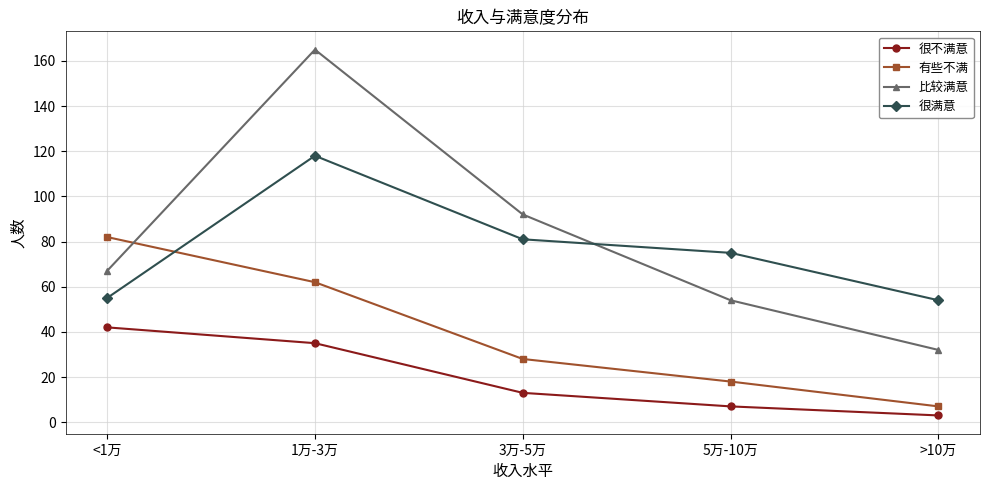

Which category has the highest value in the 有些不满 series?

<1万